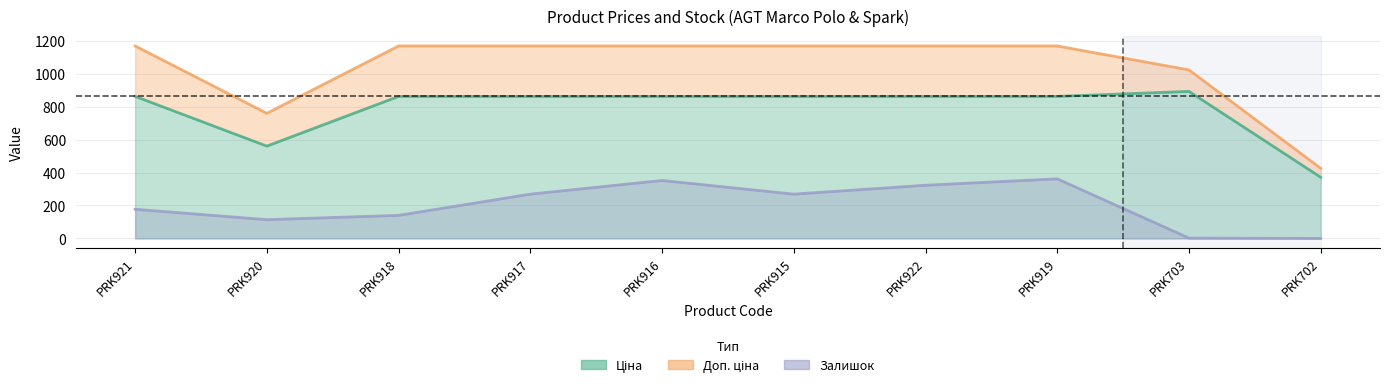

At which category is the sum across all series the highest?

PRK919